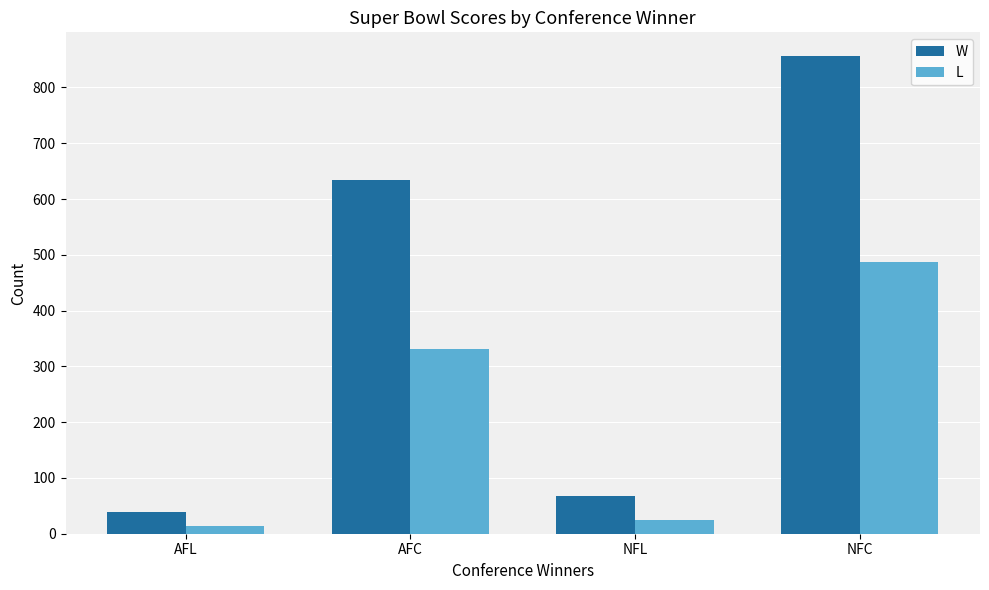

At which category is the sum across all series the highest?

NFC